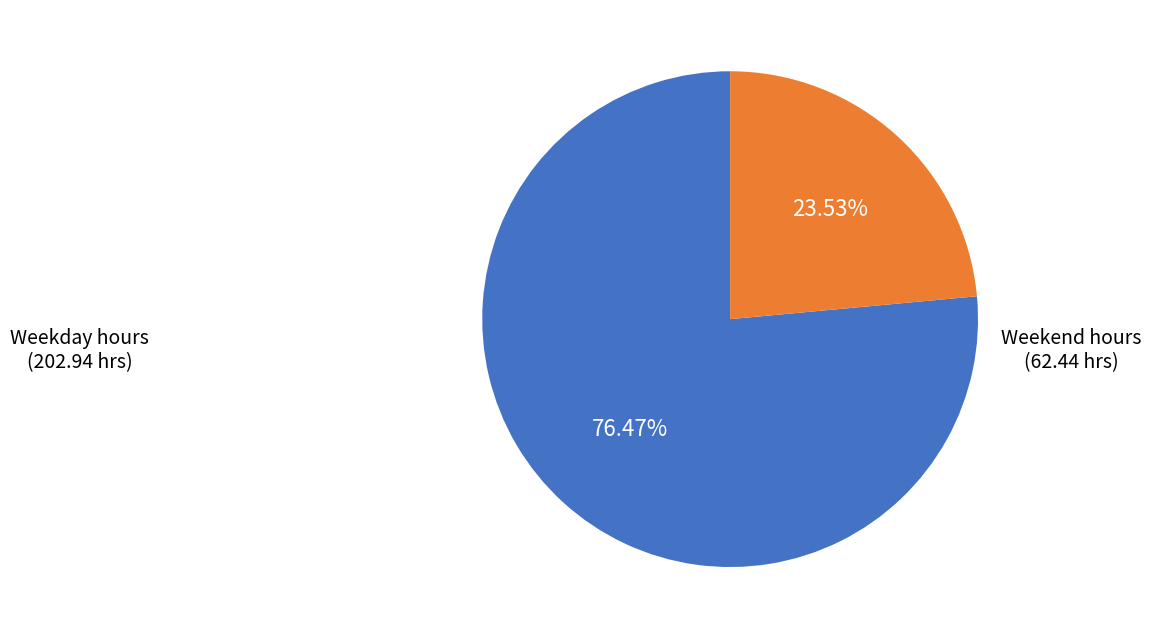

Count the number of slices in the pie.

2